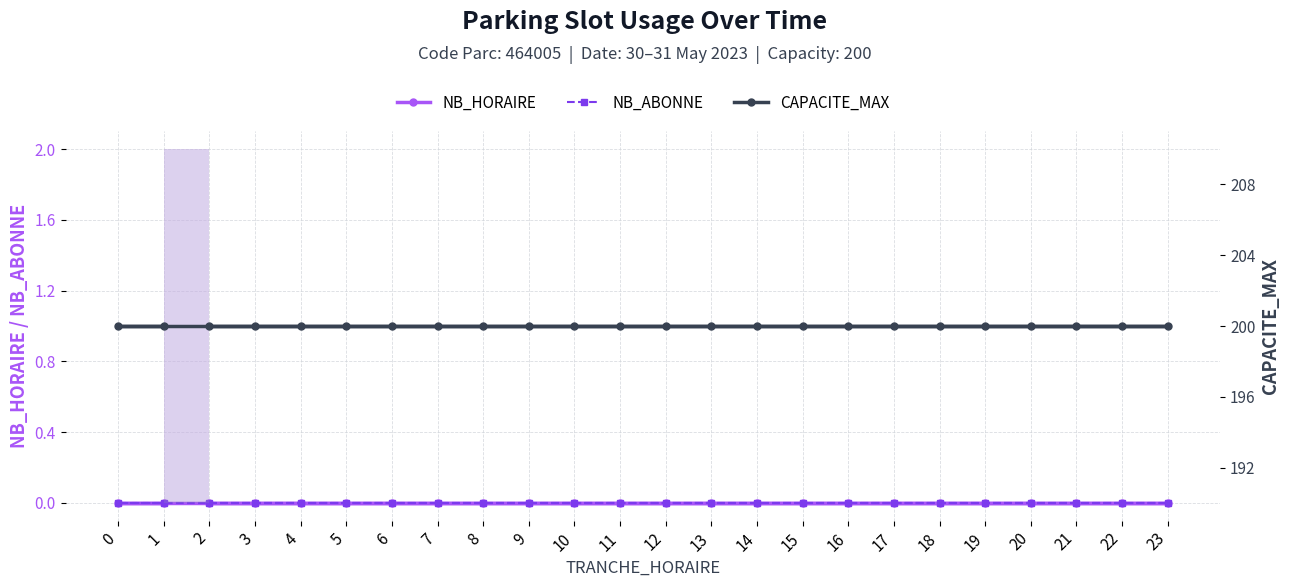

What is the label of the 7th point from the right?

19